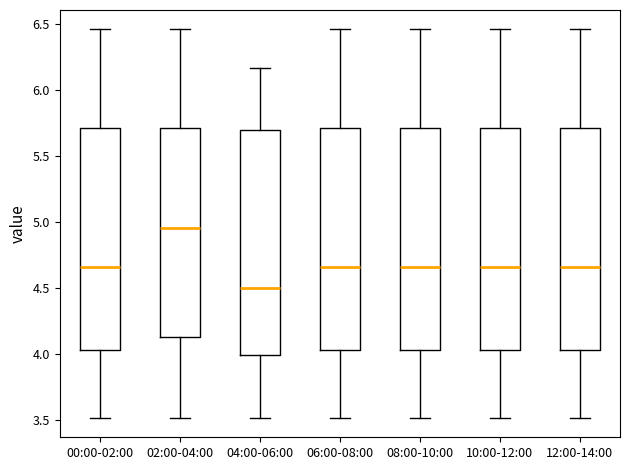

Which box's median line is the lowest?

04:00-06:00